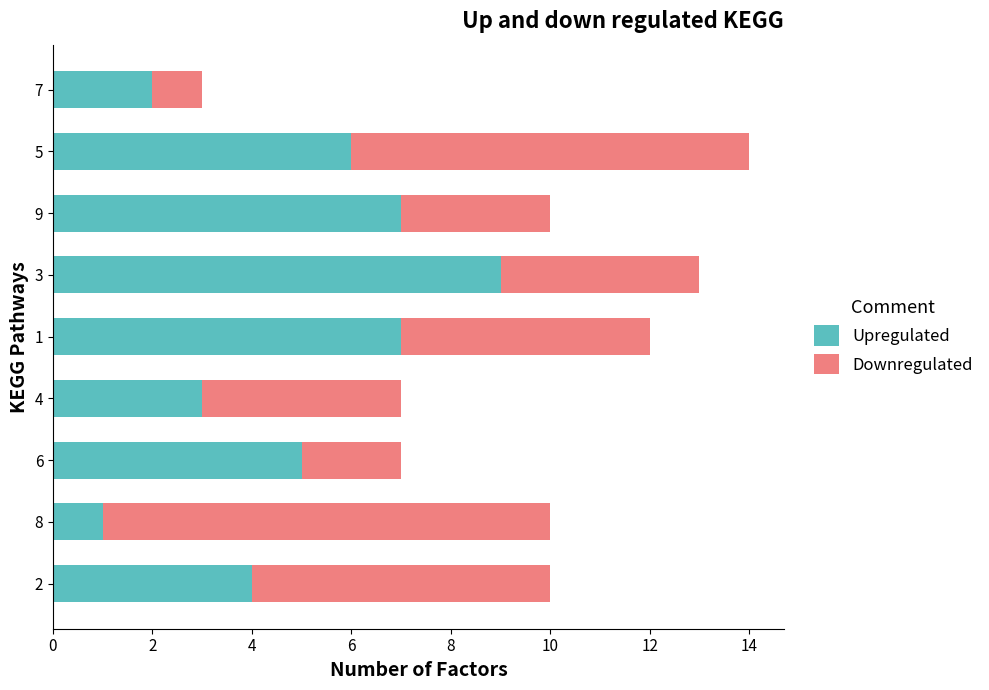

The Upregulated series shows 5 at 6. True or false?

True